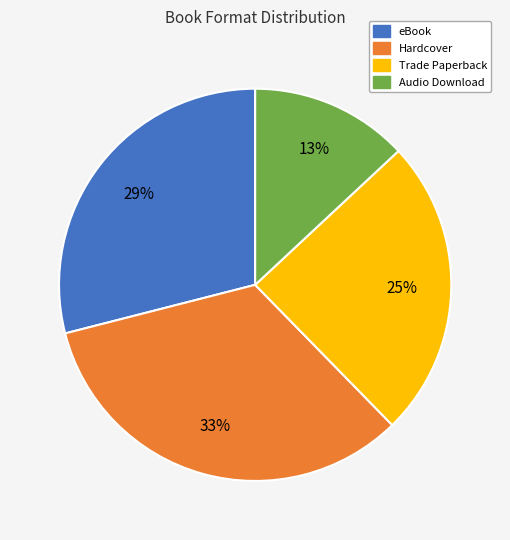

What is the largest slice in the pie chart?

Hardcover